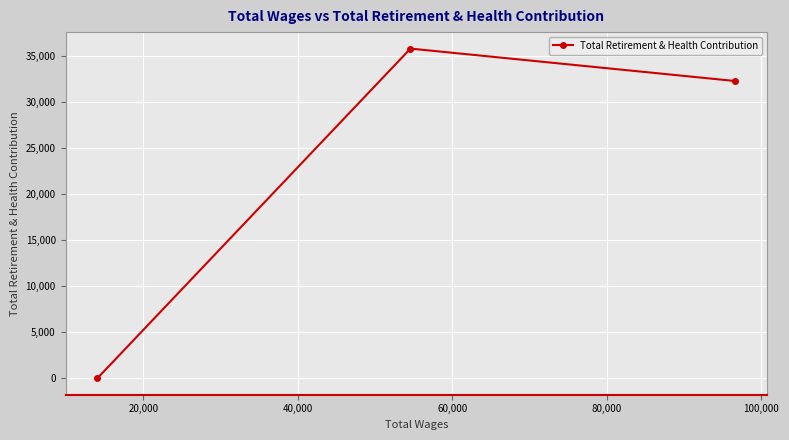

What is the greatest value displayed?

35830